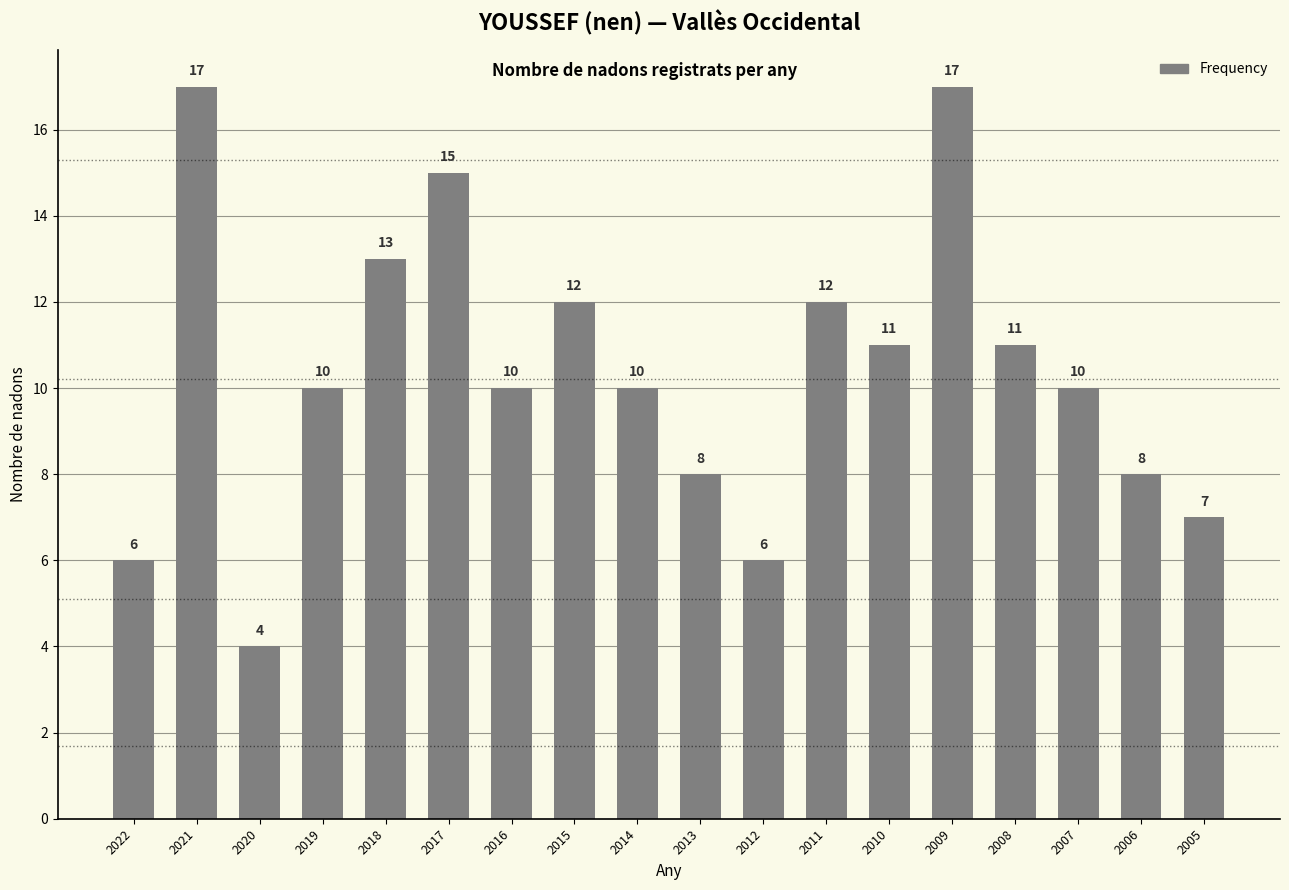

What is the greatest value displayed?

17